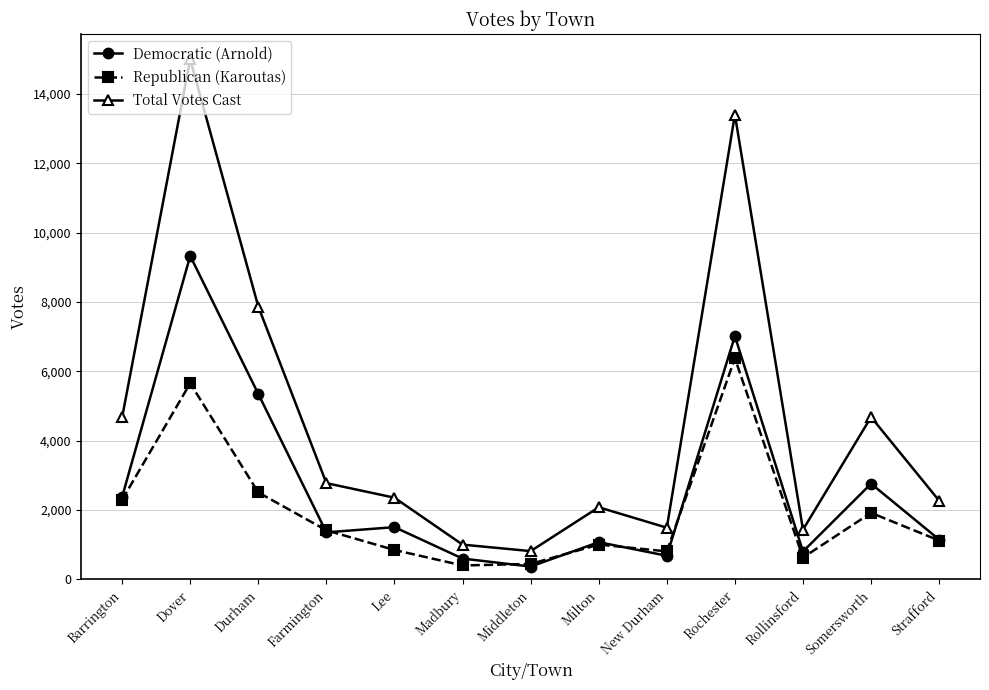

What is the difference between the highest and lowest values at Milton?

1075